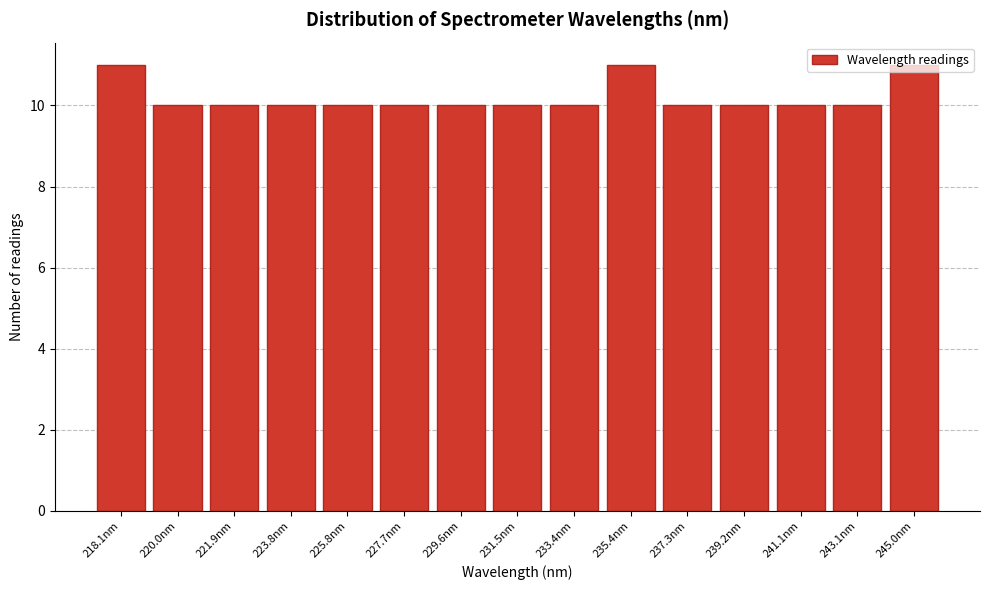

Approximately how many times larger is the value at 218.1nm compared to 231.5nm?

1.1